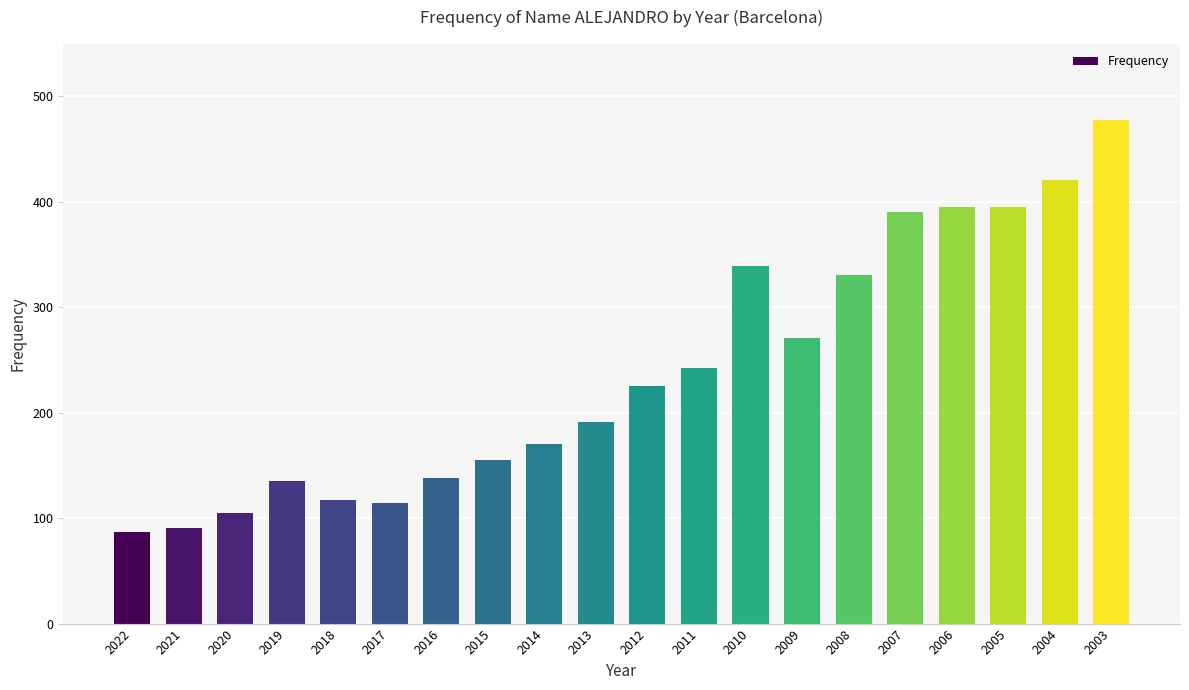

Reading left to right, list all the values displayed in this chart.

87	91	105	135	117	114	138	155	170	191	225	242	339	271	331	390	395	395	421	478